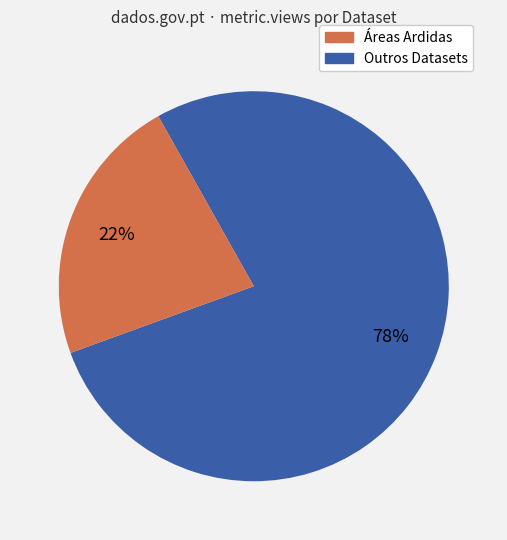

To the nearest percent, what is the average slice percentage?

50%